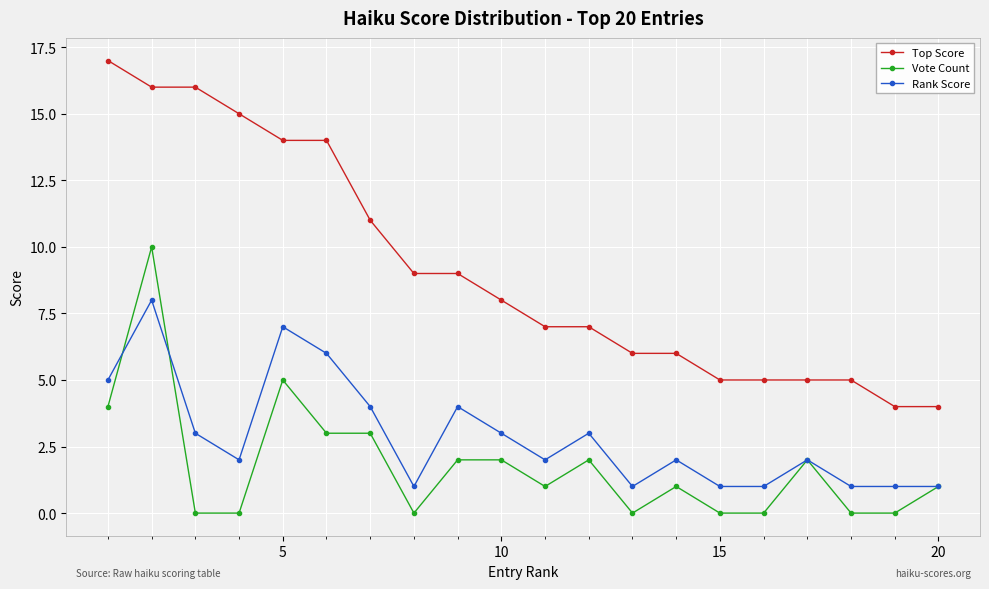

True or false: Vote Count has more than 1 points higher than both neighbors.

True